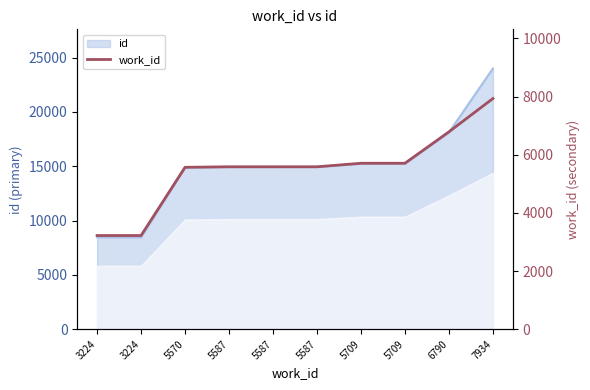

Approximately how many times larger is the value at 5587 compared to 3224?

1.7